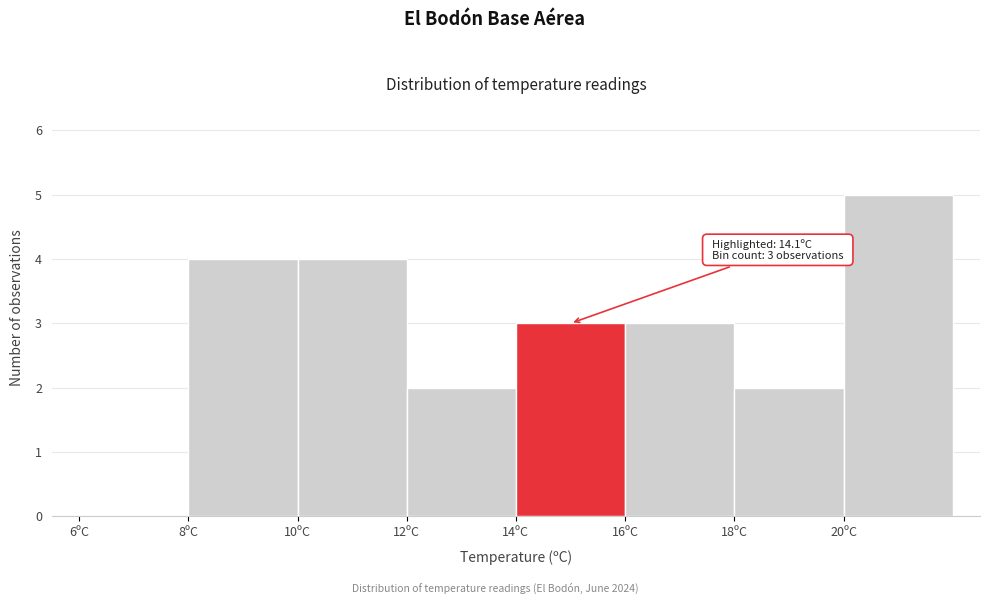

Over which range of the x-axis is the bar tallest?

20 to 22